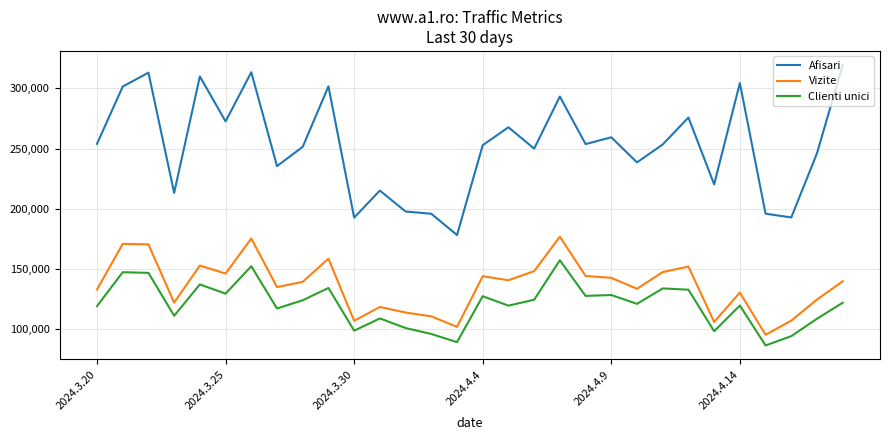

List the series in order of their peak value, lowest first.

Clienti unici, Vizite, Afisari